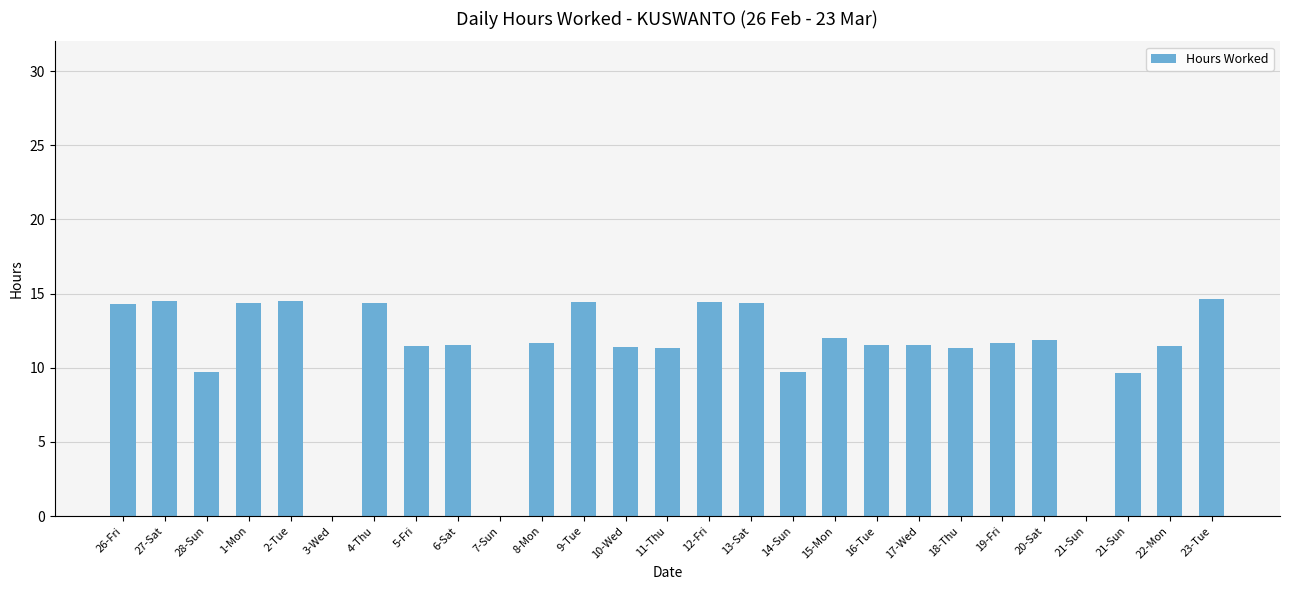

What is the difference between the maximum and second lowest values?

14.6